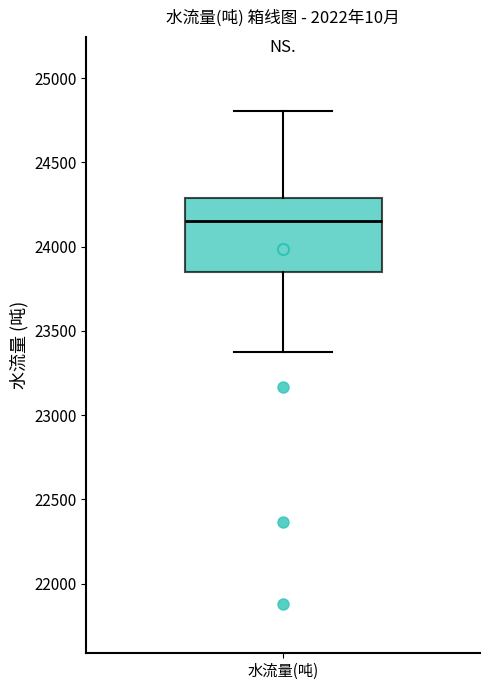

Where does the lower whisker of the box for 水流量(吨) end on the y-axis? The values are not printed on the chart, so give them approximately, as read against the axis.

23400